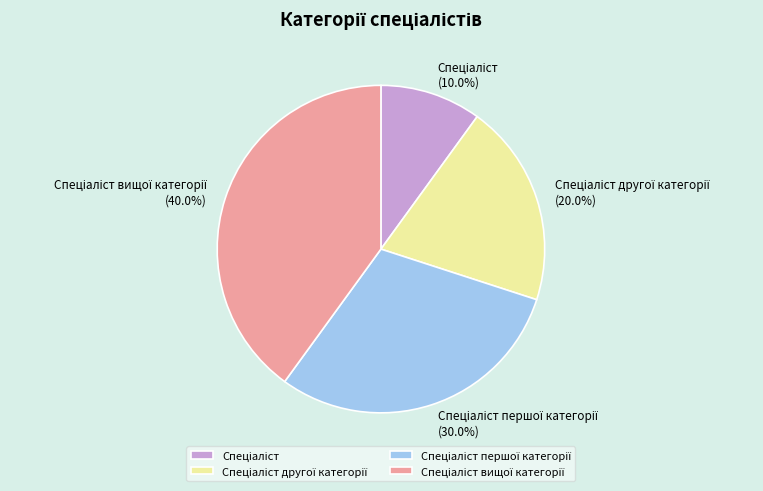

Is there a majority slice in this chart?

No